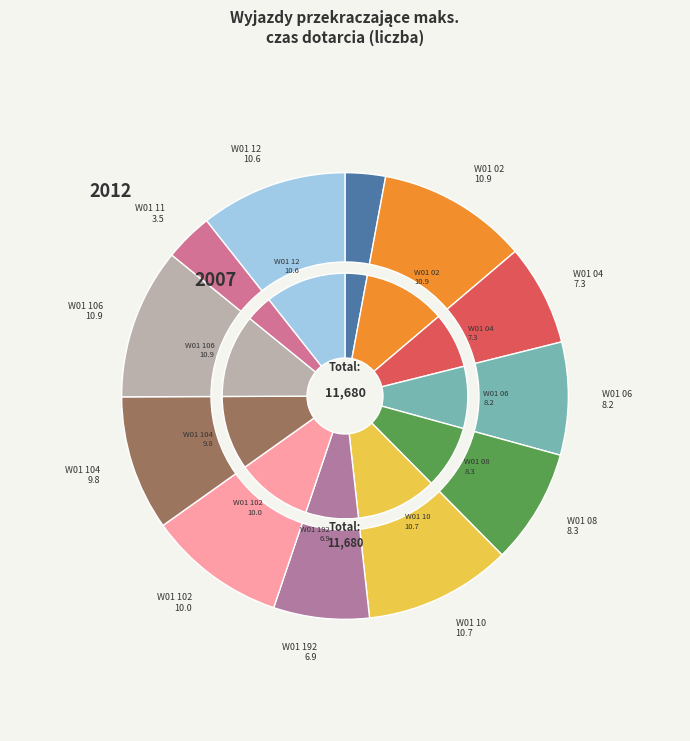

How many slices are in this pie chart?

12